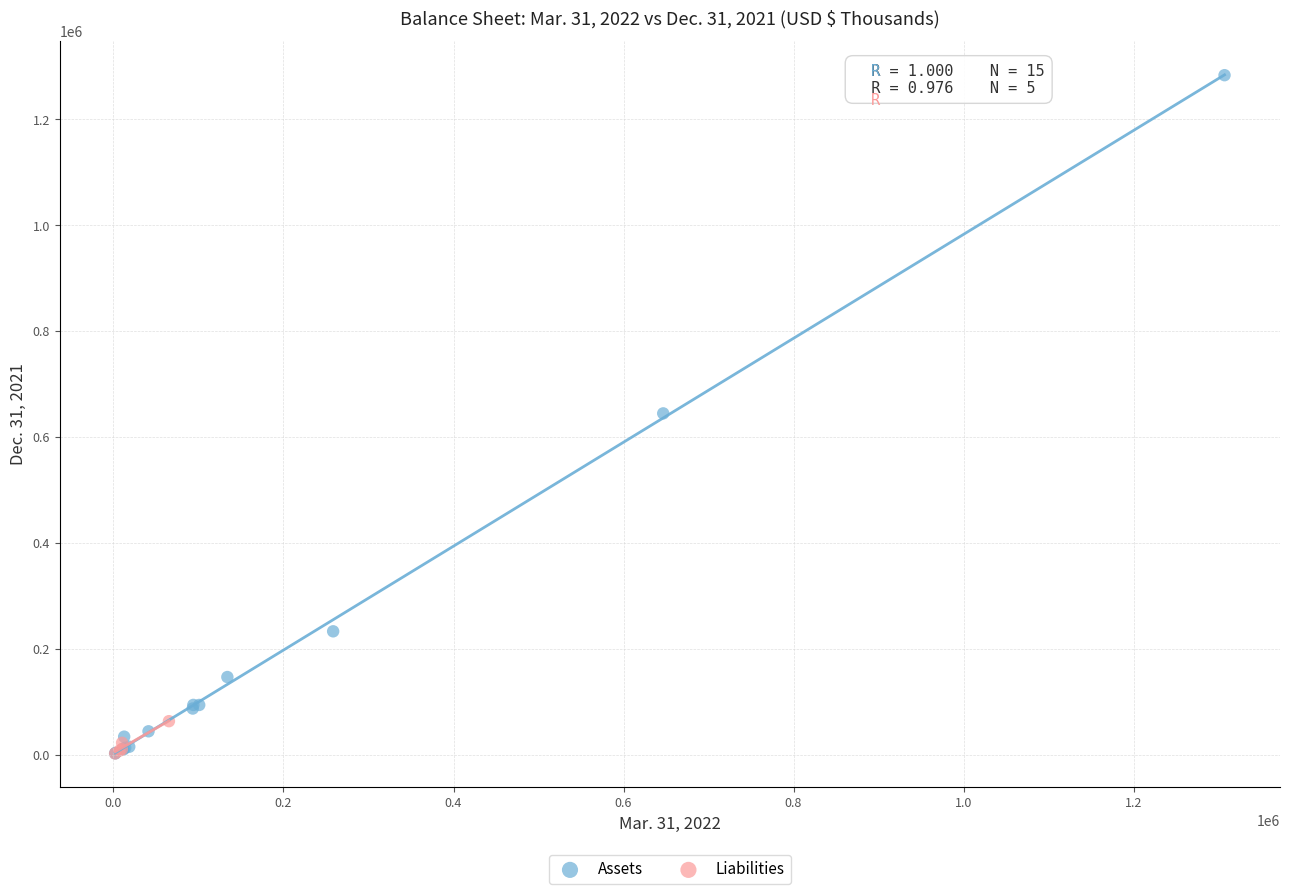

Which series has the largest Y range (max minus min)?

Assets